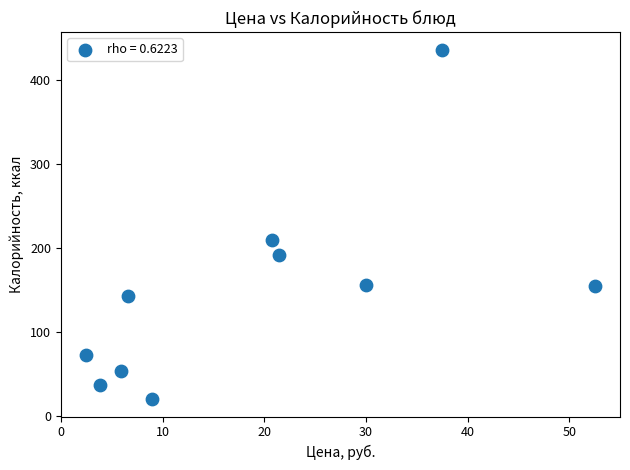

What is the range of X values (max minus min)?

50.0